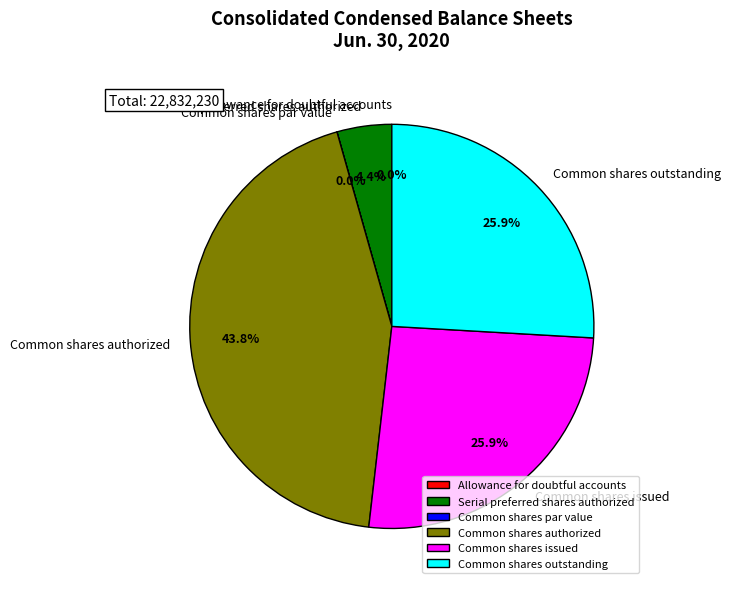

True or false: Allowance for doubtful accounts accounts for 1% of the total.

False